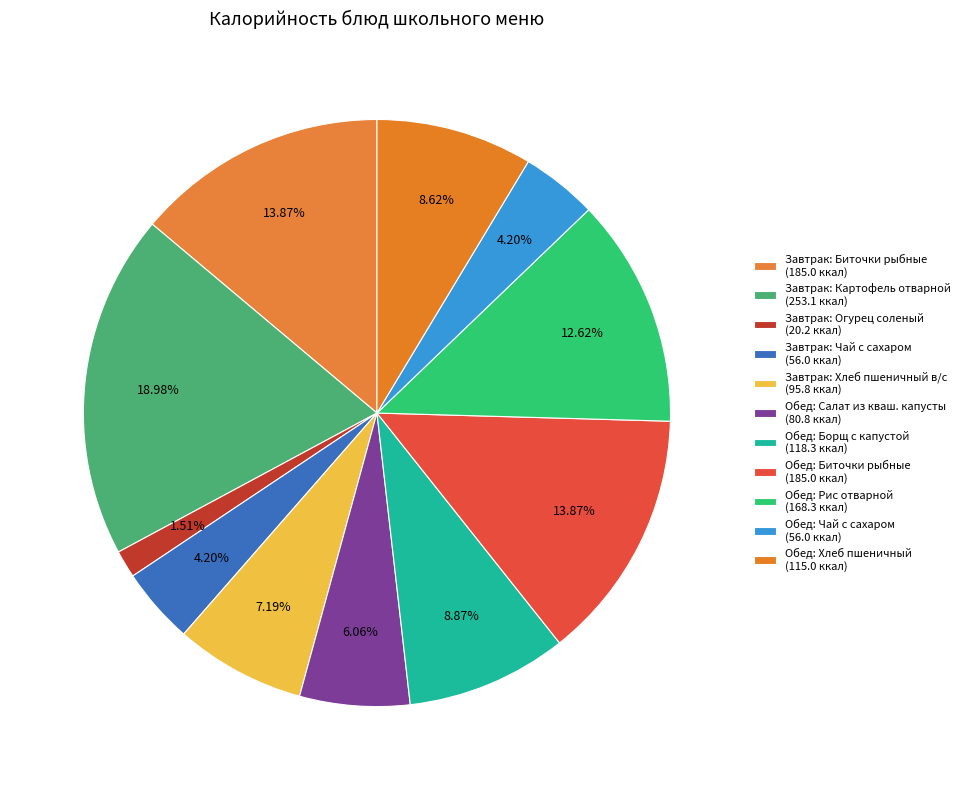

Count the number of slices in the pie.

11